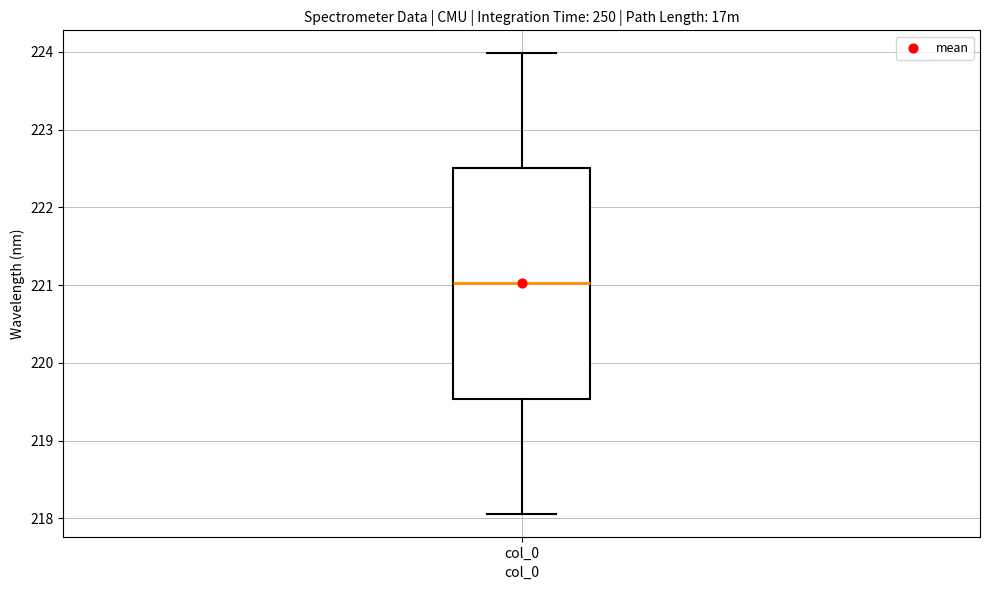

Read this box plot against the y-axis: the position of the median line, the range covered by the box, and the ends of both whiskers. The values are not printed on the chart, so give them approximately, as read against the axis.

median 221.0, box 219.5 to 222.5, whiskers 218.1 to 224.0